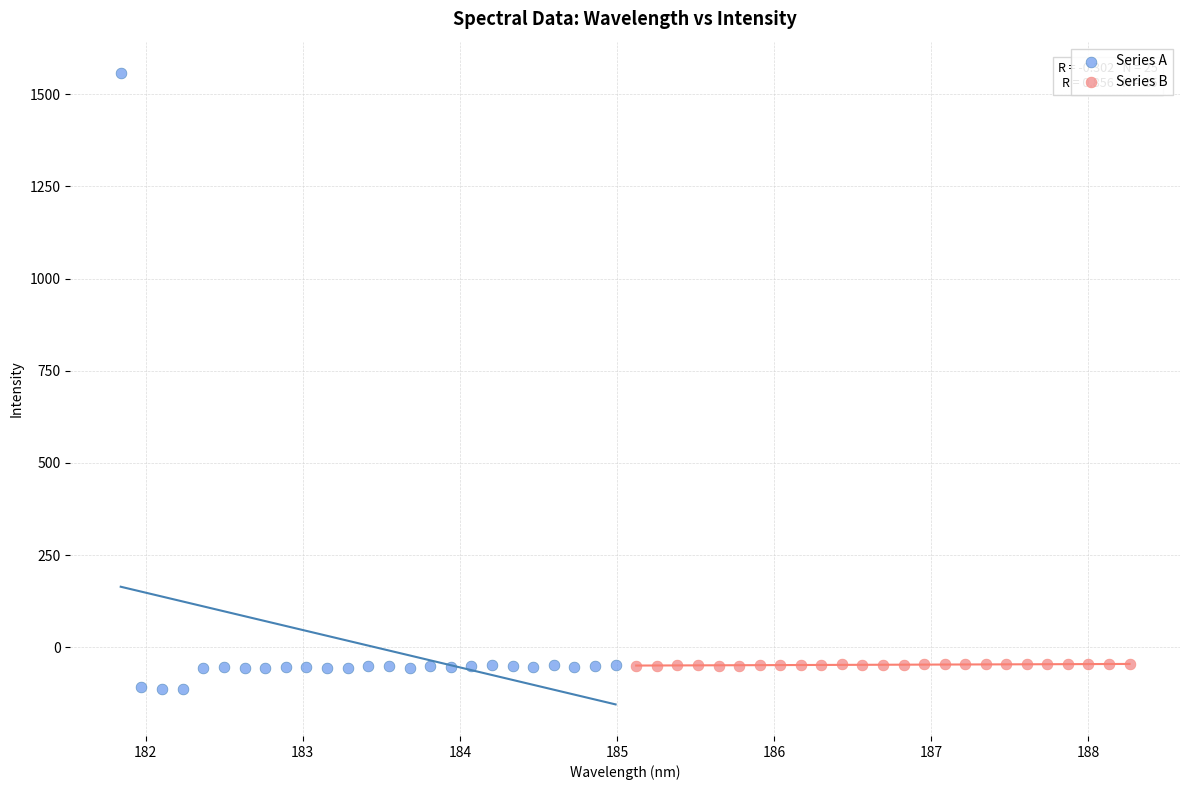

Which series has the widest spread of Y values?

Series A